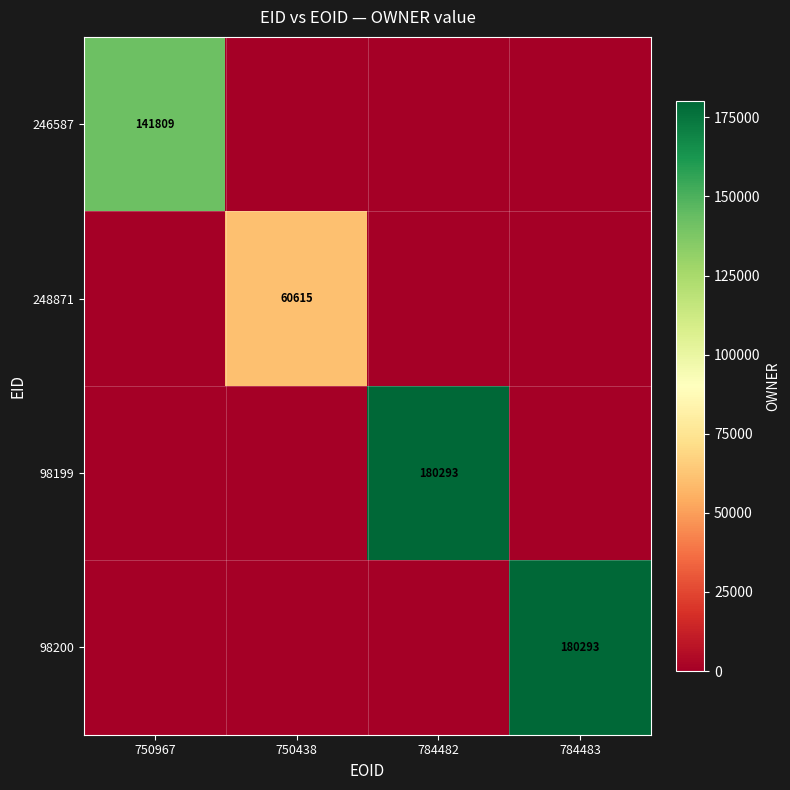

The 98199 series shows 180293 at 784482. True or false?

True